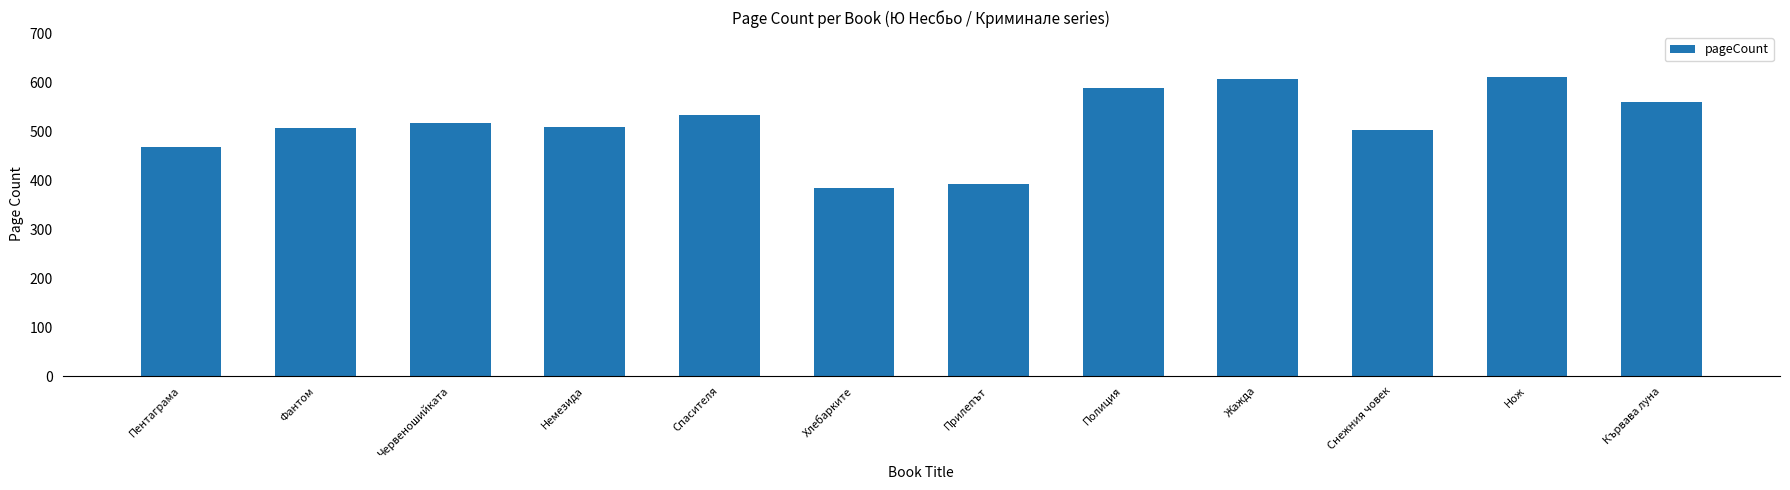

Which label corresponds to the smallest value in the chart?

Хлебарките